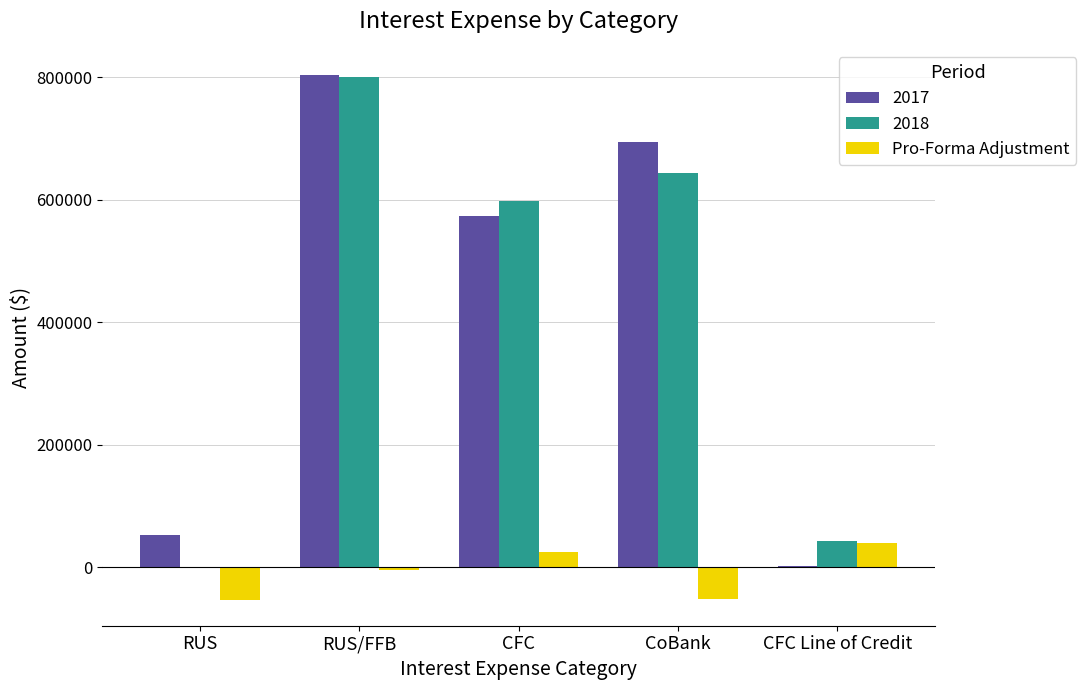

Does the chart contain stacked bars?

No